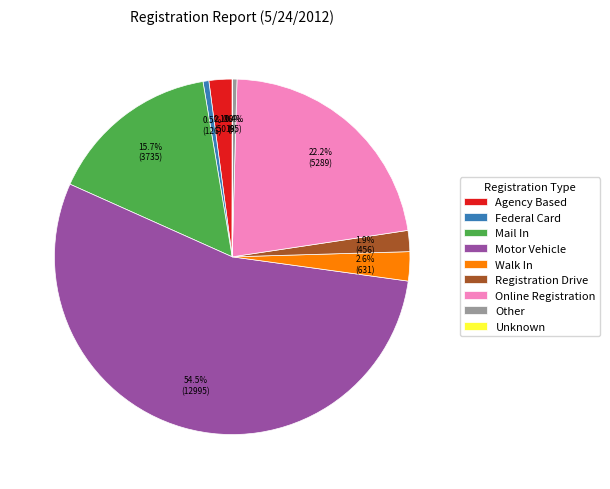

What percentage is NOT represented by Agency Based?

97.9%